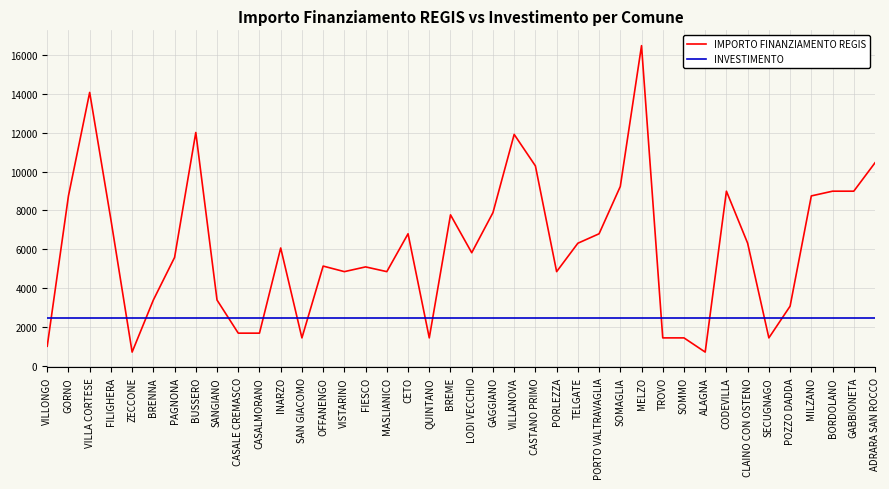

What is the difference between the maximum and minimum values in the IMPORTO FINANZIAMENTO REGIS series?

15735.0